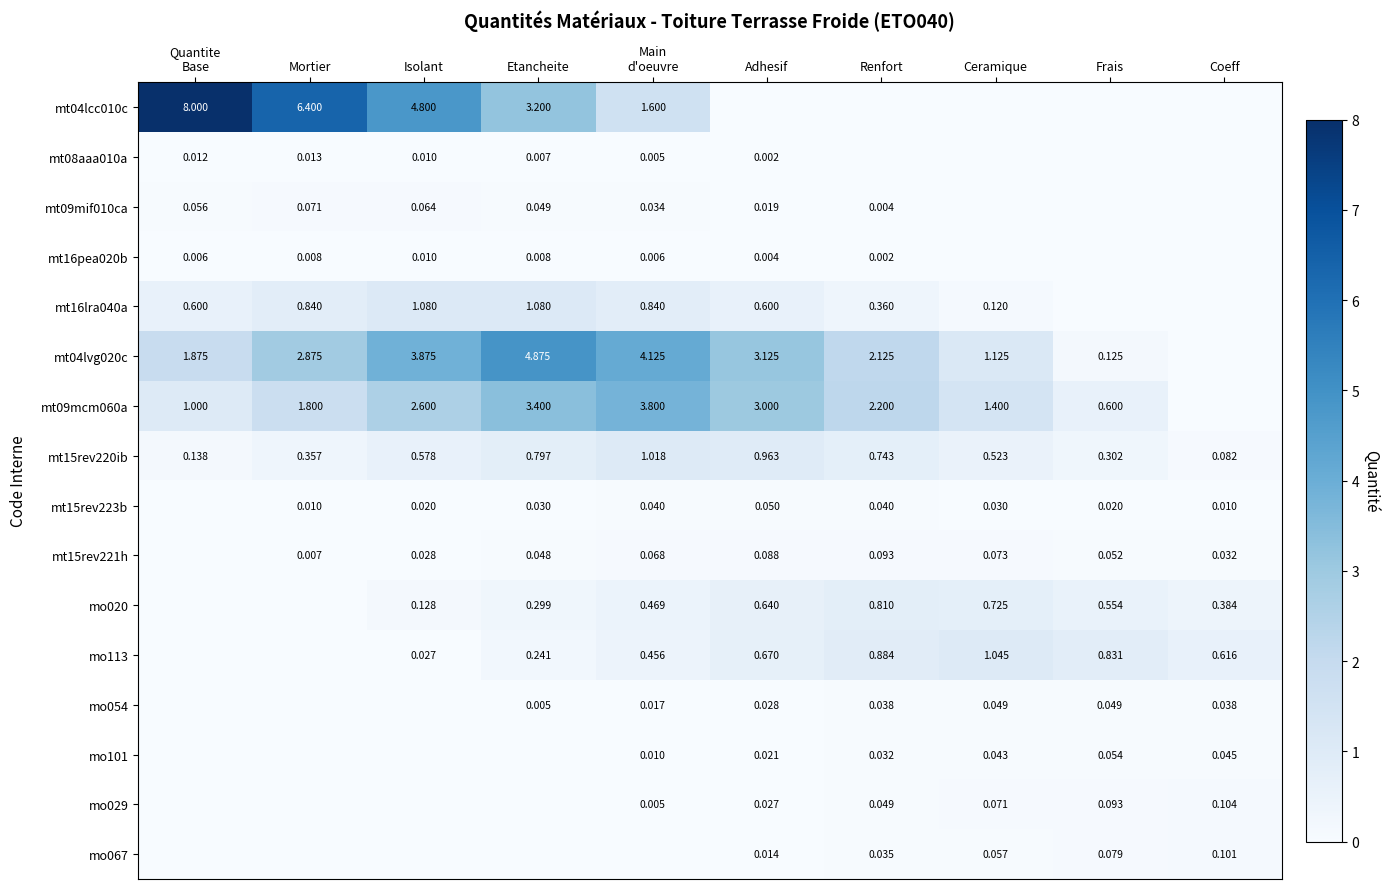

Where is mt15rev220ib nearest to the value 0?

Coeff